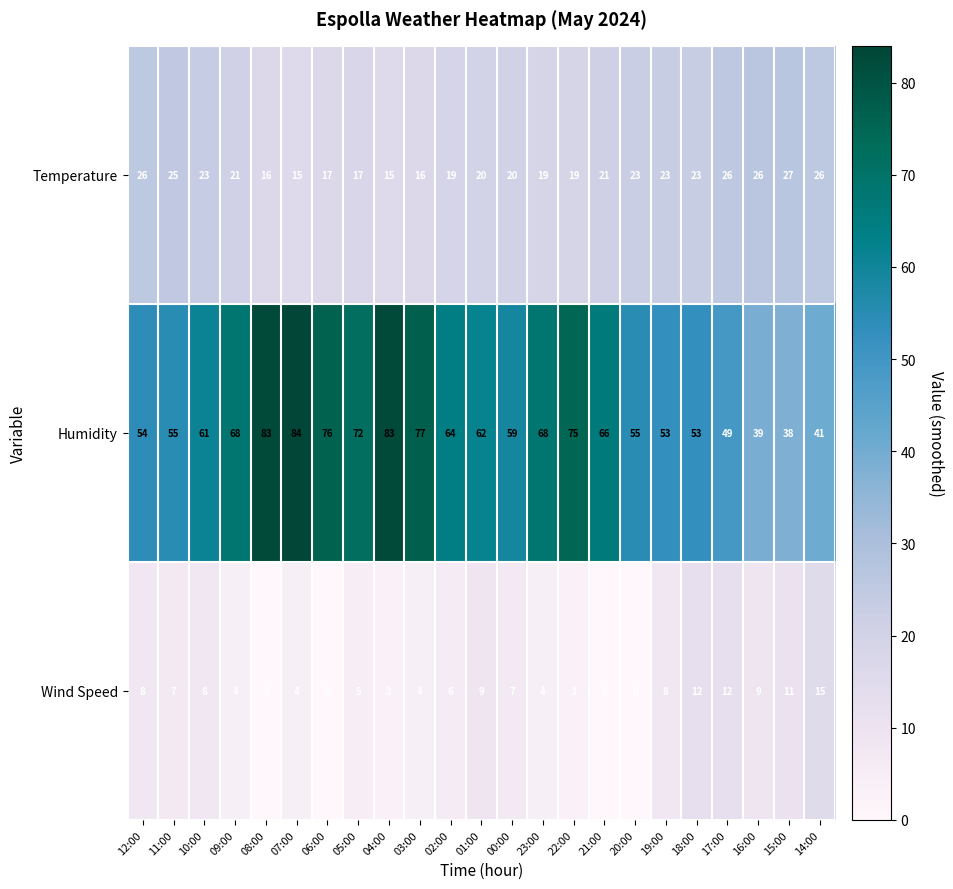

Rank the series by their average value, from lowest to highest.

Wind Speed, Temperature, Humidity